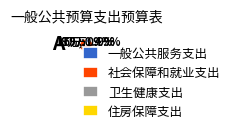

How many slices are in this pie chart?

4